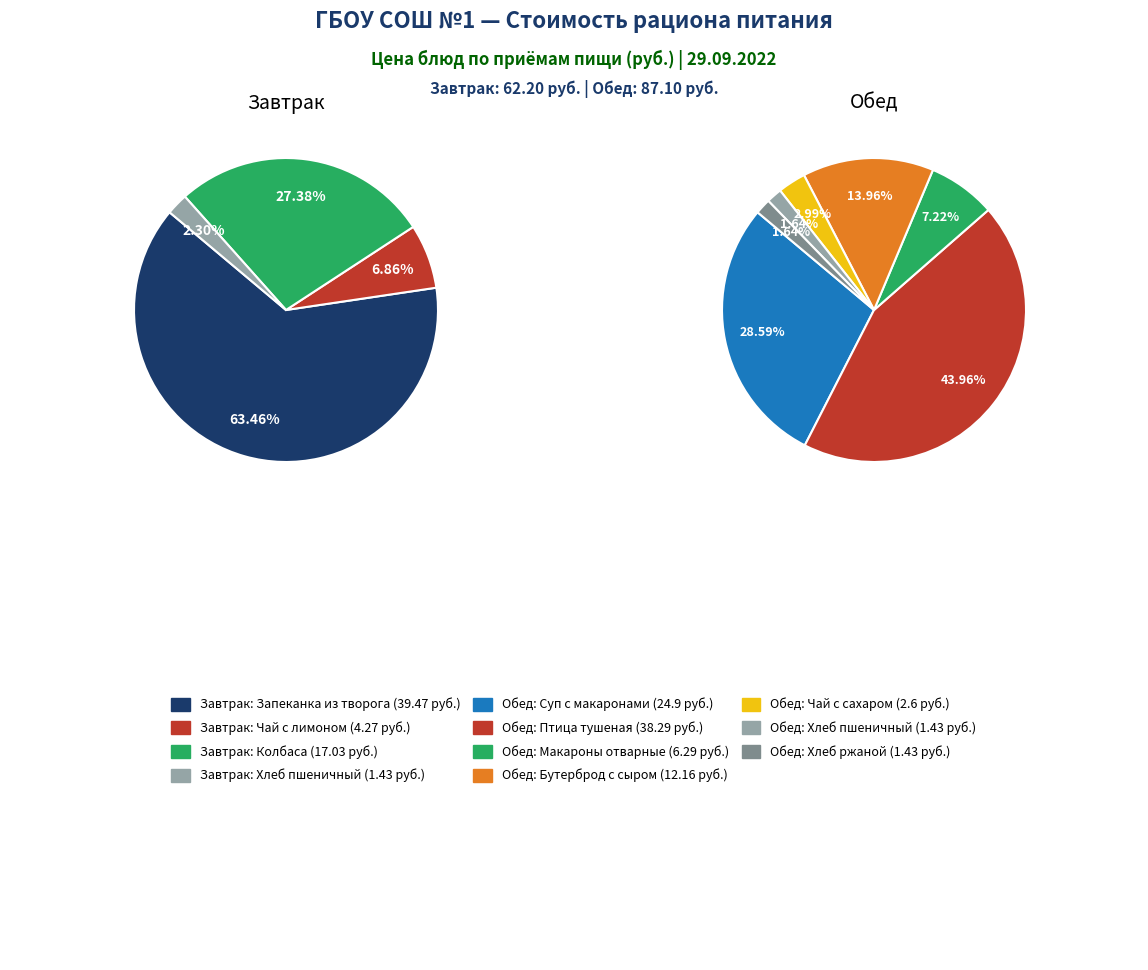

How many slices are in this pie chart?

11